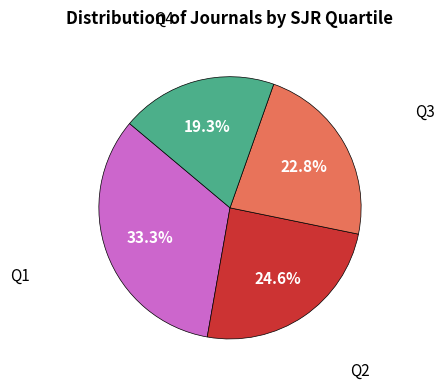

Is there any slice that represents more than half of the pie?

No